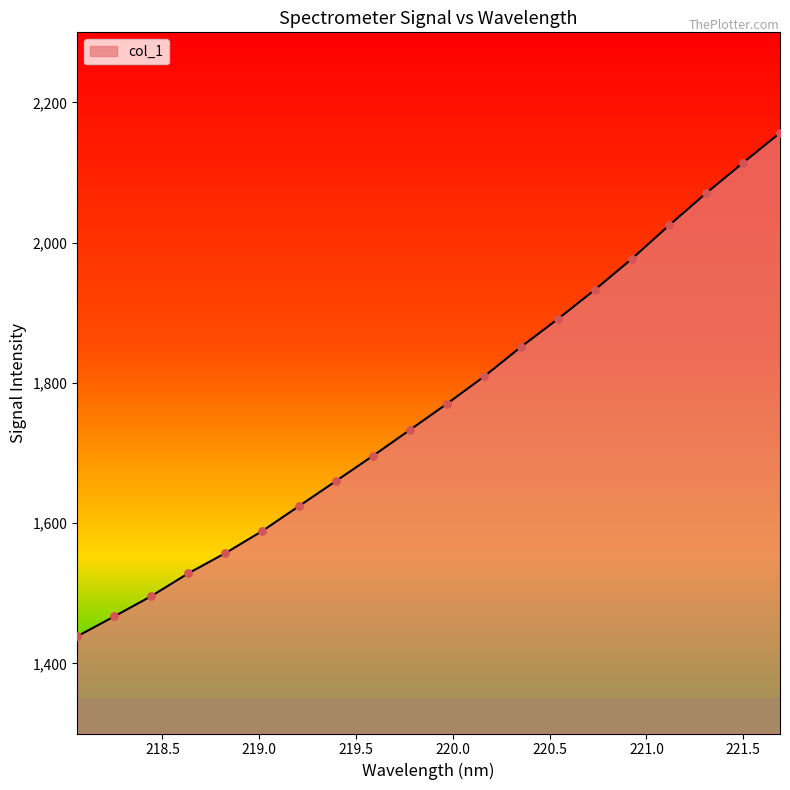

What is the minimum value shown in the chart?

1438.6